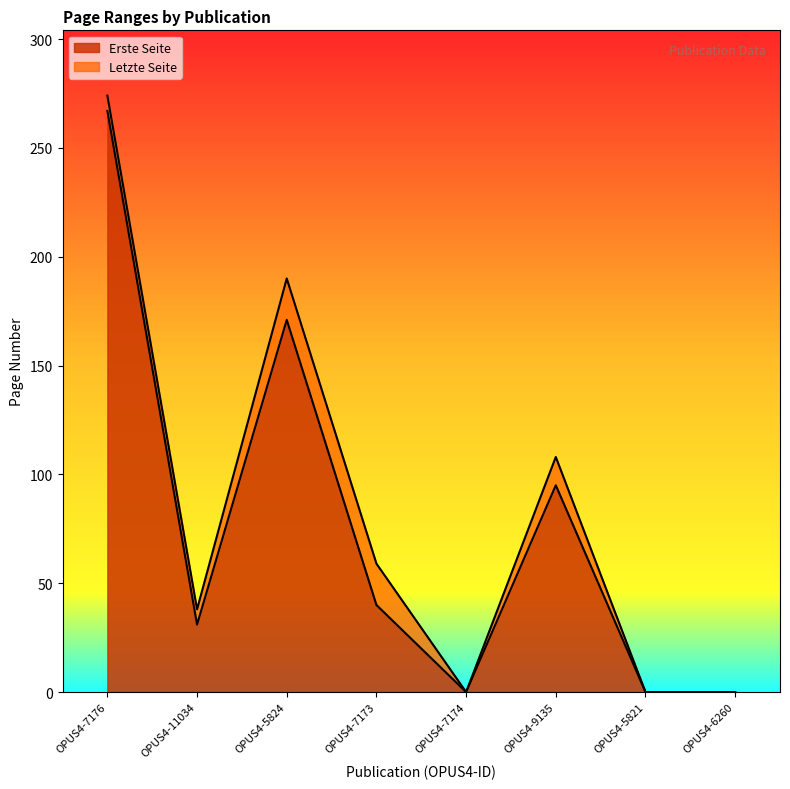

At which category does Letzte Seite reach its first local valley?

OPUS4-11034